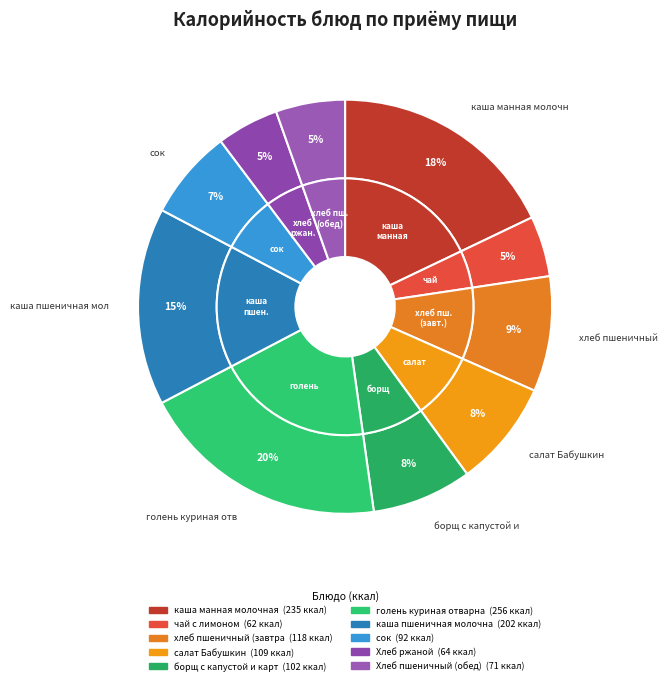

What is the smallest slice in the pie chart?

чай с лимоном